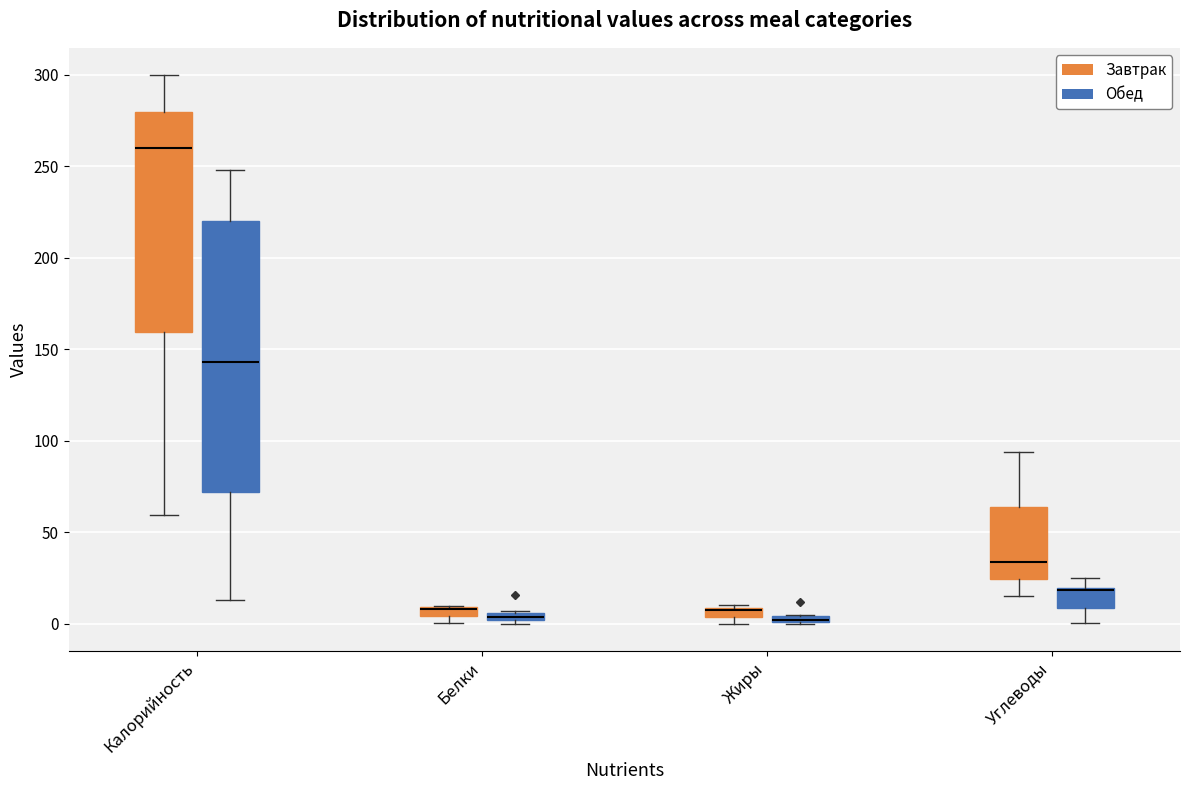

Comparing the boxes themselves (not the whiskers), which one is the tallest?

Калорийность (Обед)